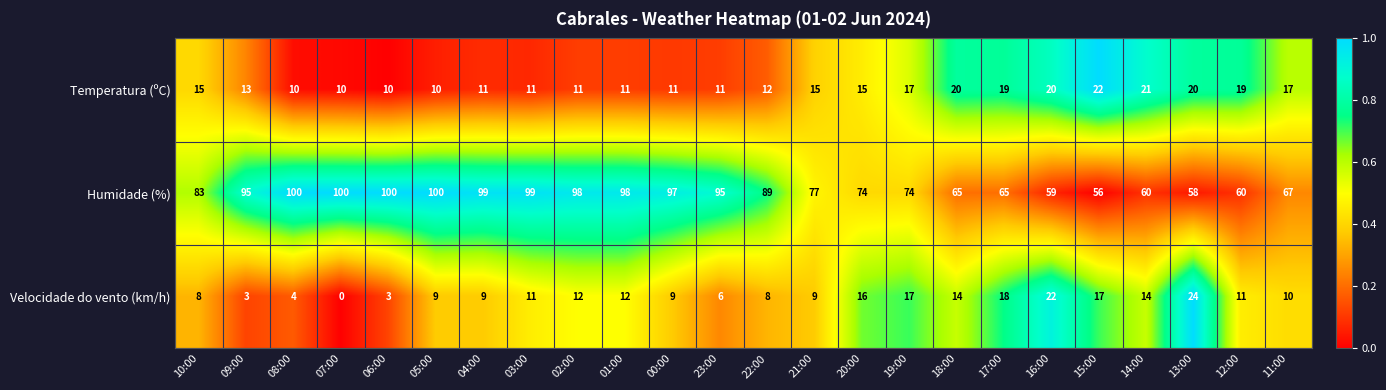

The Velocidade do vento (km/h) series shows 16 at 11:00. True or false?

False